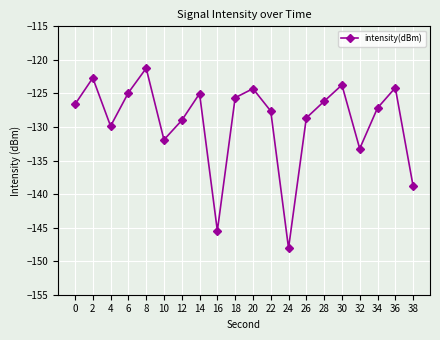

What is the value of the 7th point from the left?

-129.0